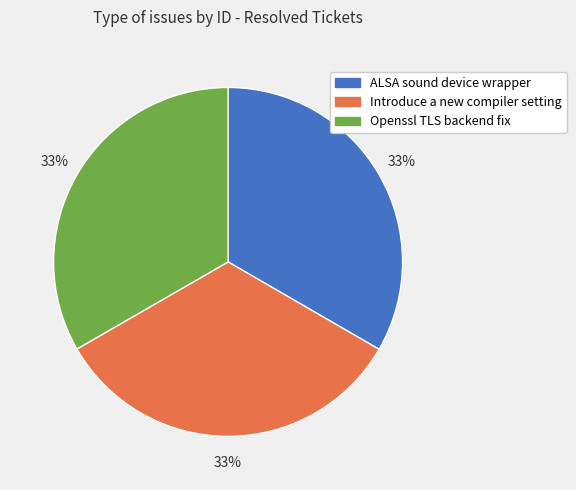

Is there any slice that represents more than half of the pie?

No